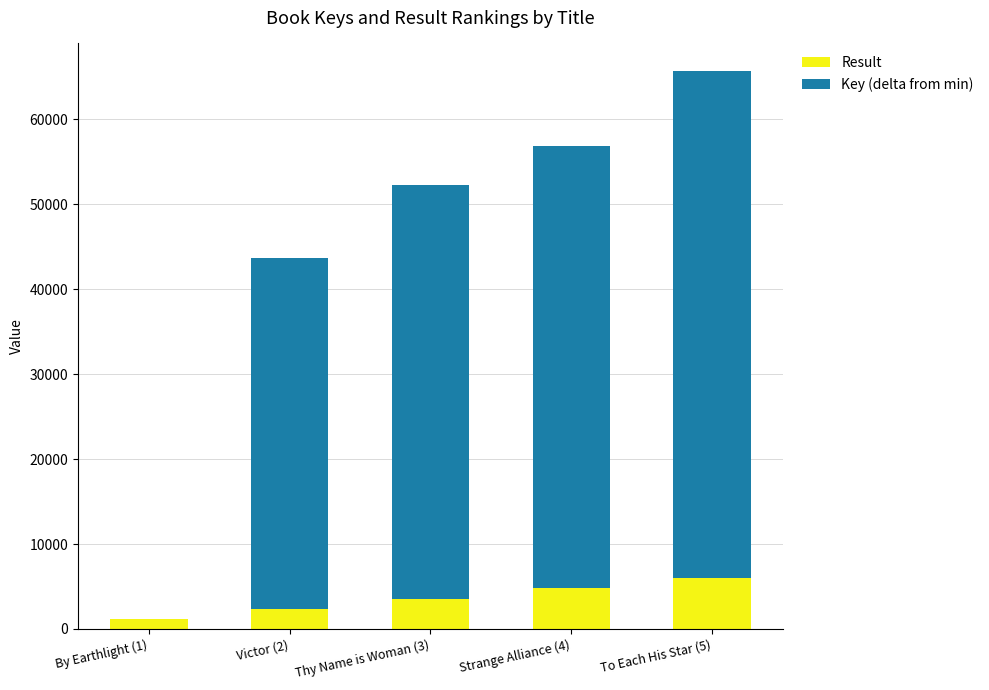

What is the sum of the Result values at To Each His Star (5) and Thy Name is Woman (3)?

9551.7